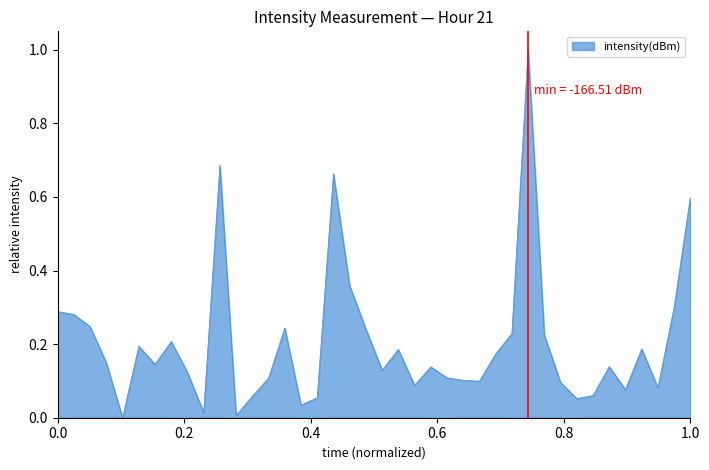

What is the maximum value shown in the chart?

1.0